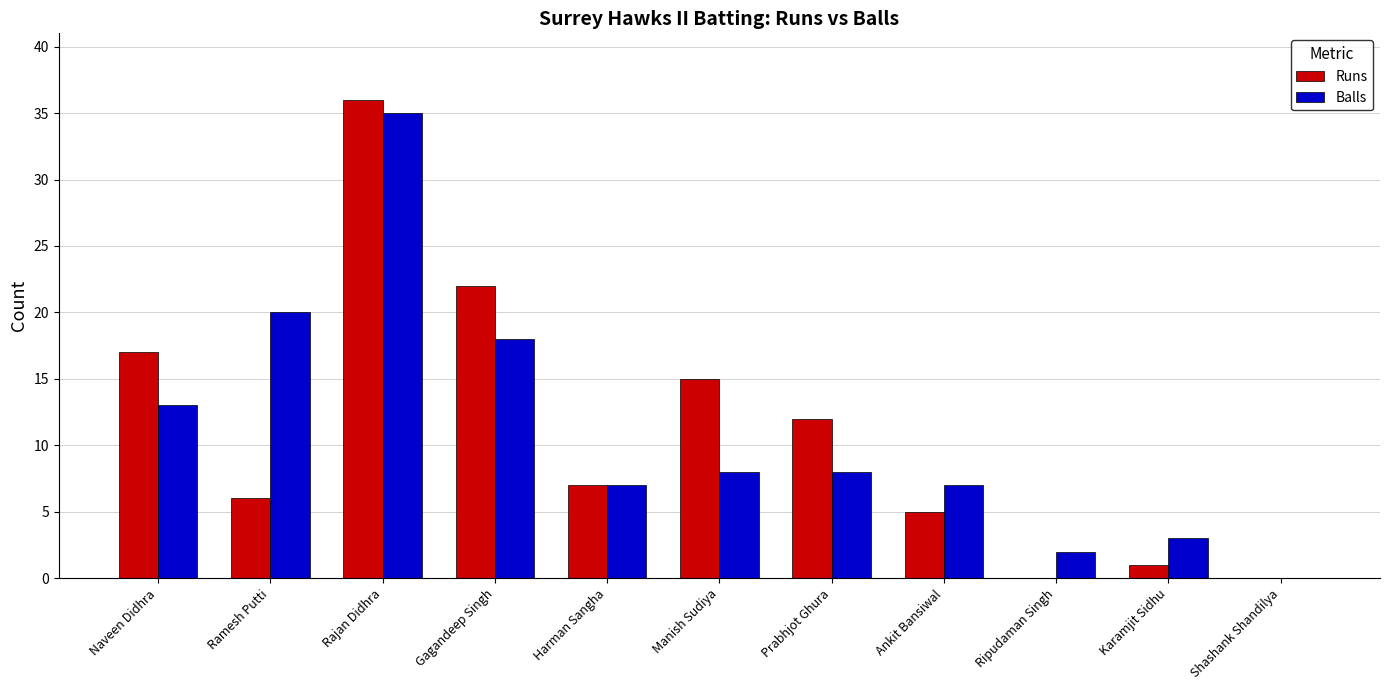

Is the value of Balls at Harman Sangha greater than the value of Runs at Gagandeep Singh?

No